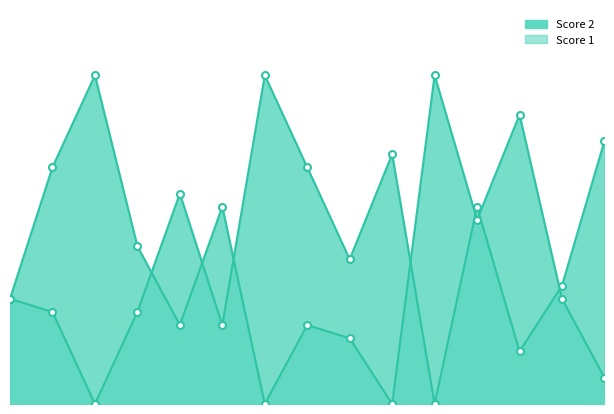

List the series in order of their peak value, lowest first.

Score 2, Score 1